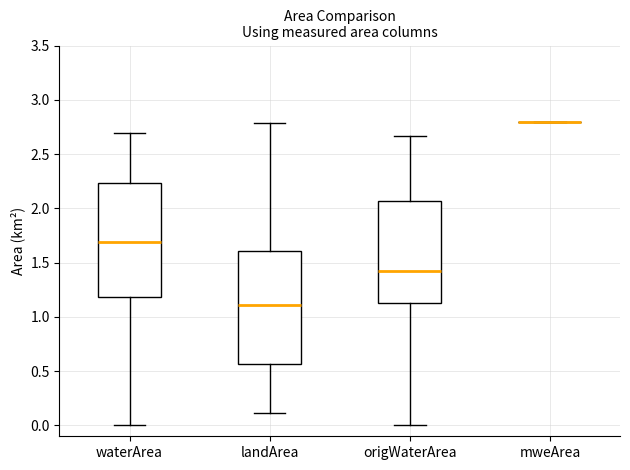

Reading left to right, read every box against the y-axis: the position of its median line, the range the box covers, and the ends of its whiskers. The values are not printed on the chart, so give them approximately, as read against the axis.

waterArea: median 1.70, box 1.20 to 2.25, whiskers 0.00 to 2.70
landArea: median 1.10, box 0.55 to 1.60, whiskers 0.10 to 2.80
origWaterArea: median 1.45, box 1.15 to 2.05, whiskers 0.00 to 2.65
mweArea: box collapsed to a line at 2.80, whiskers 2.80 to 2.80